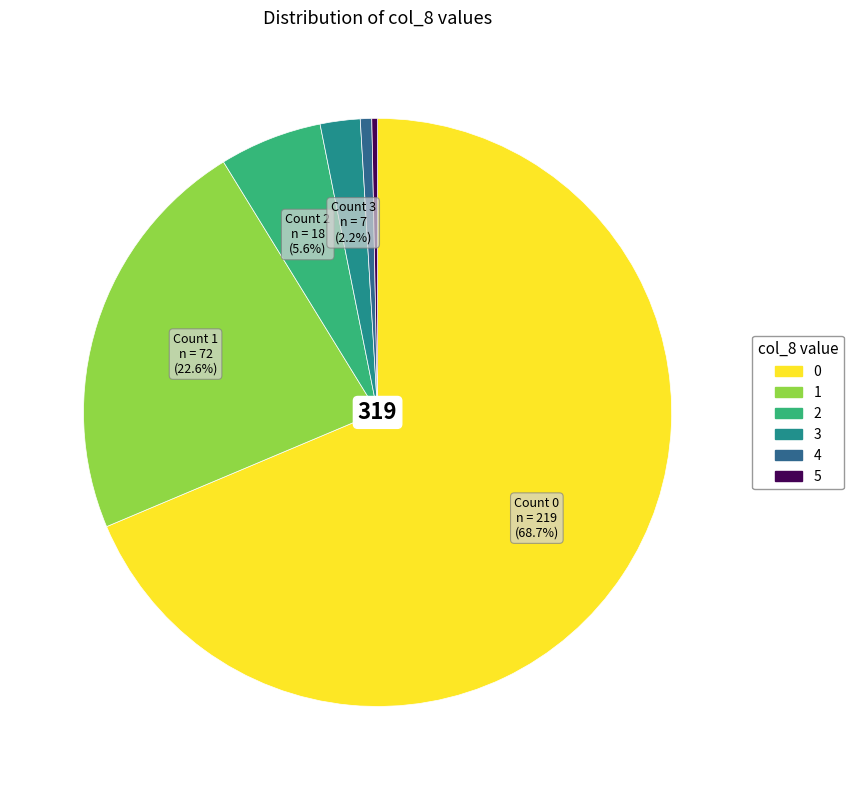

Is there a majority slice in this chart?

Yes